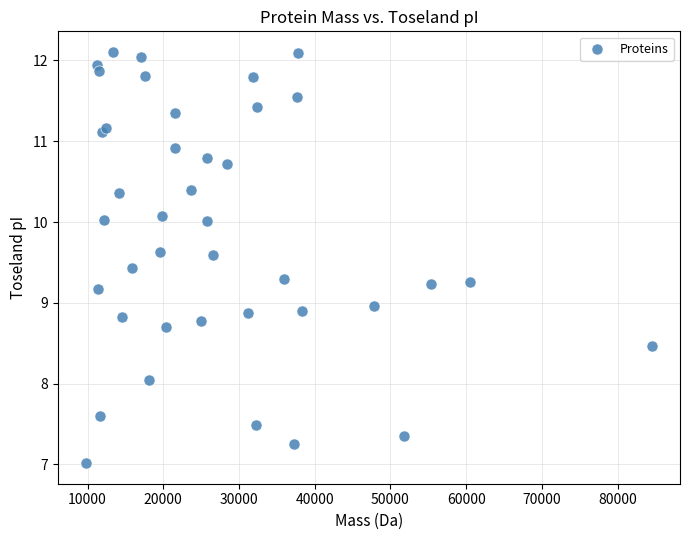

What is the range of X values (max minus min)?

74717.9